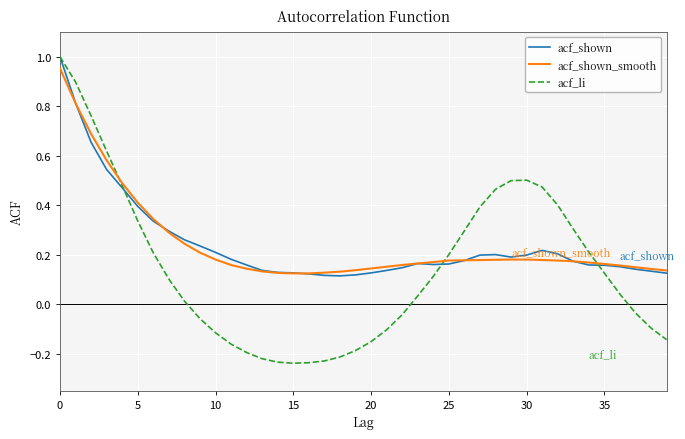

Which series has the widest spread of values?

acf_li